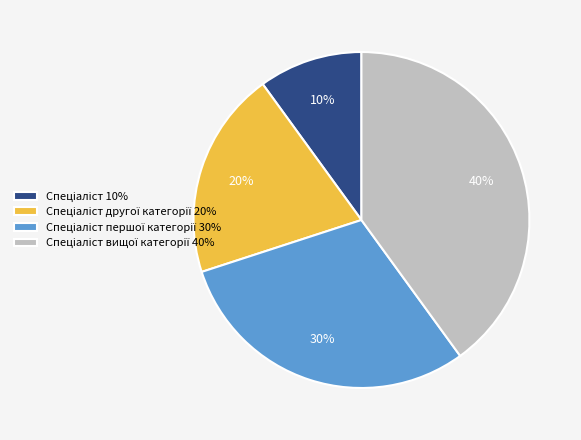

To the nearest percent, what is the average slice percentage?

25%